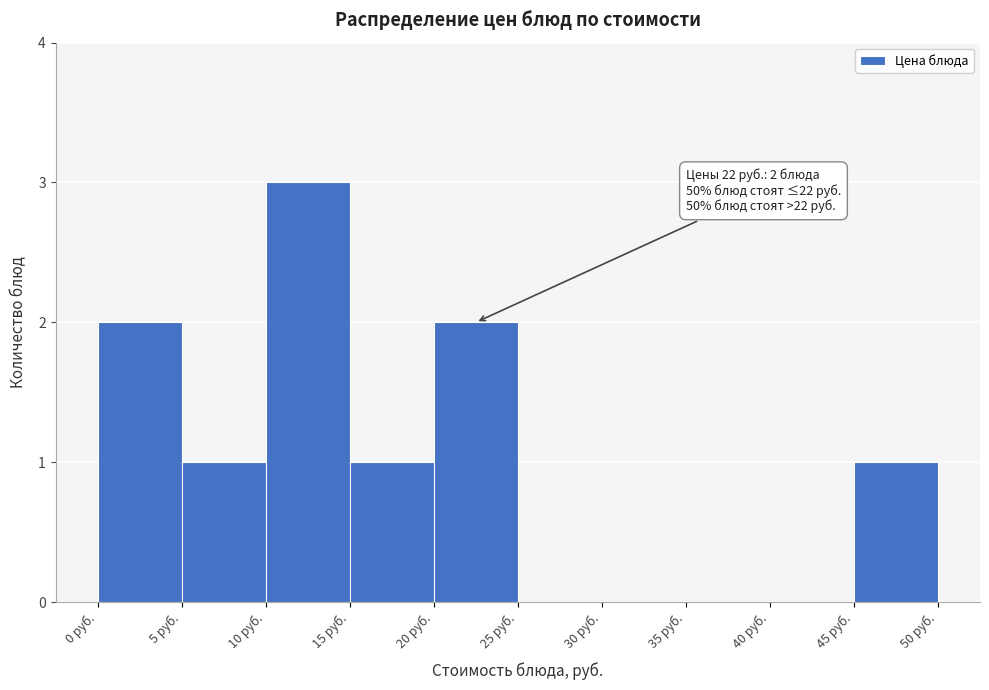

Which range on the x-axis has the tallest bar?

10 to 15